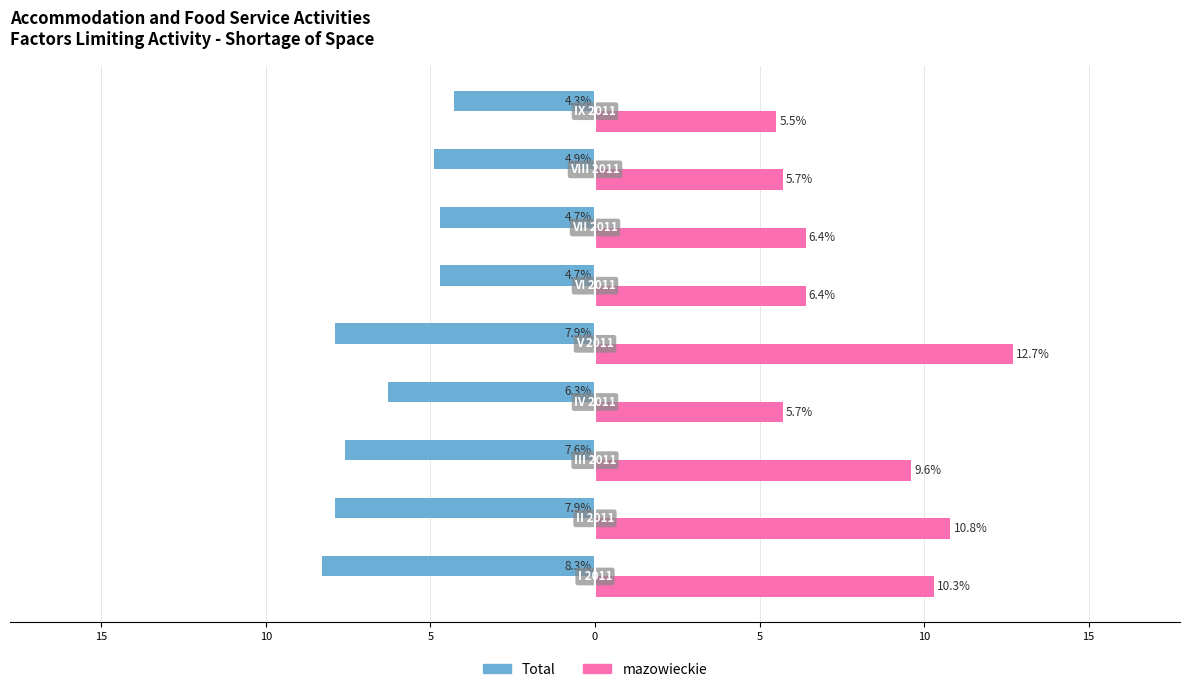

Which series has the widest spread of values?

mazowieckie